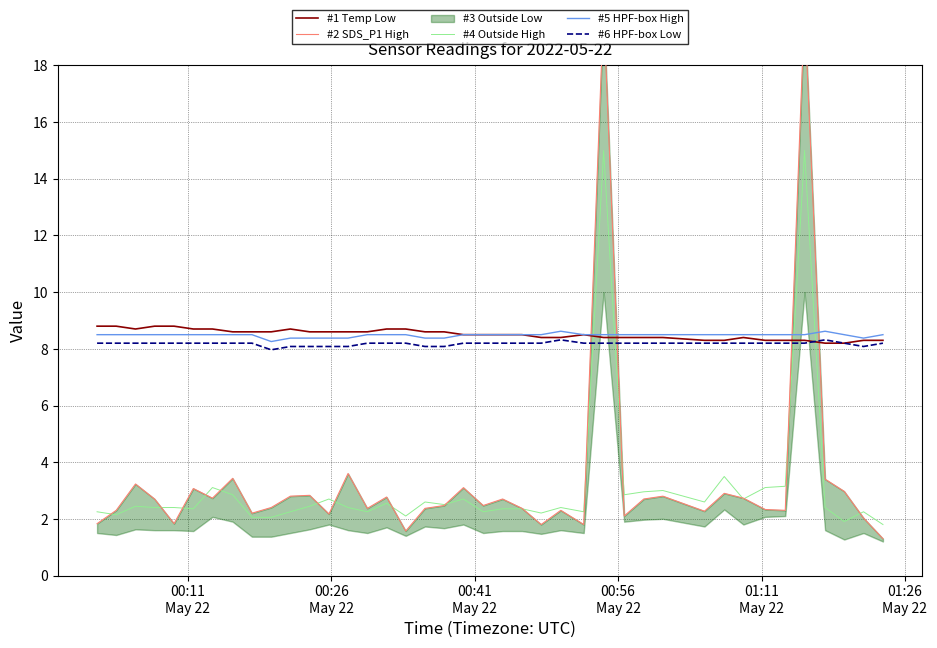

True or false: #1 Temp Low and #4 Outside High intersect in this chart.

True